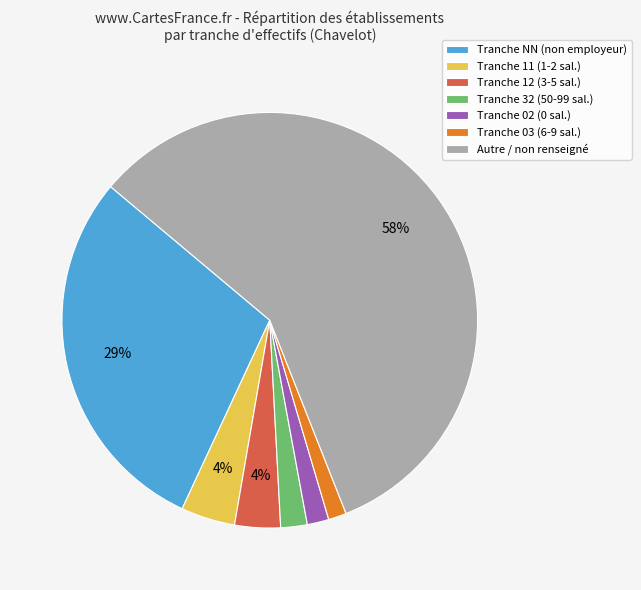

How many segments does this pie chart have?

7